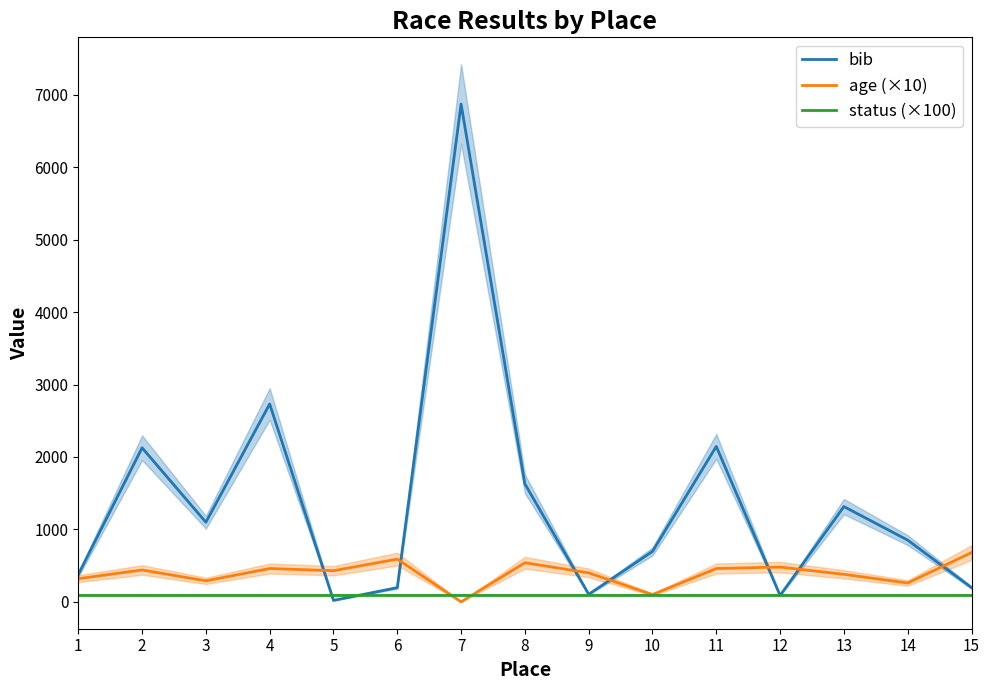

List the labels in order of bib value, smallest first.

5, 12, 9, 6, 15, 1, 10, 14, 3, 13, 8, 2, 11, 4, 7